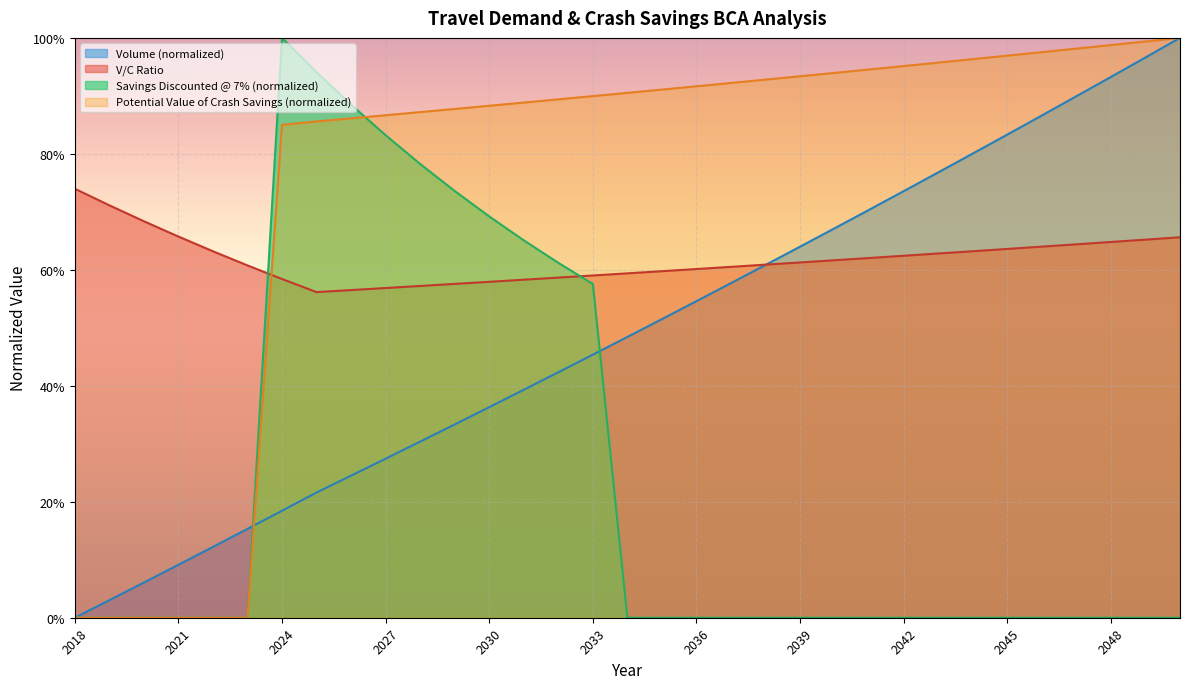

Which series has the largest total across all categories?

Potential Value of Crash Savings (normalized)